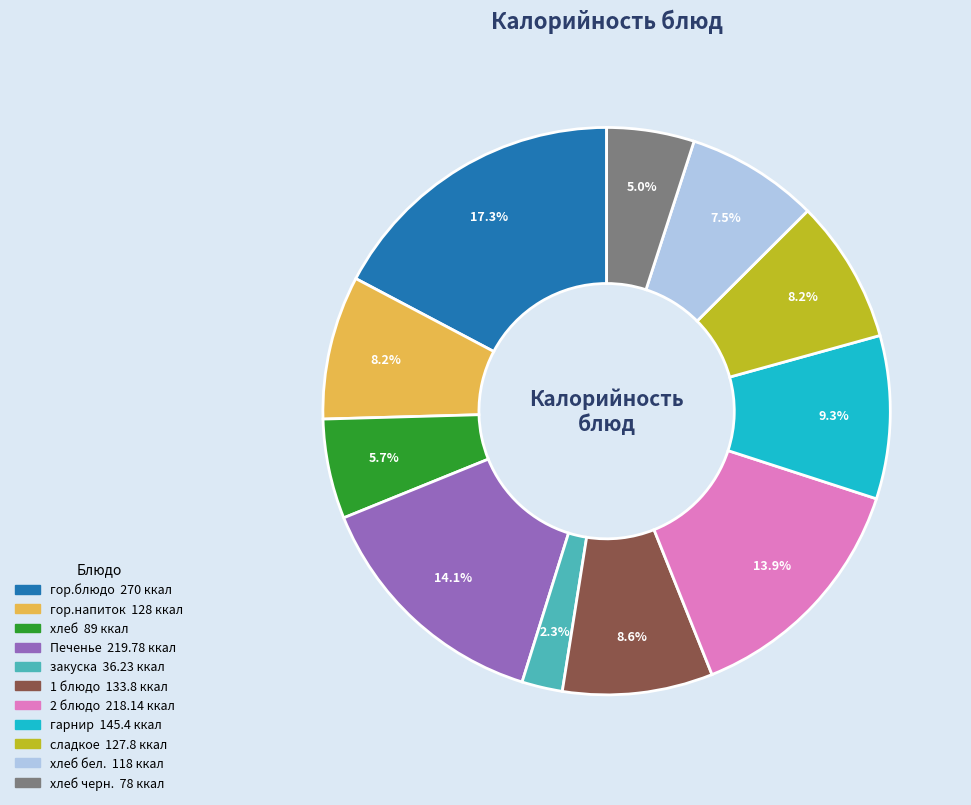

Is there any slice that represents more than half of the pie?

No